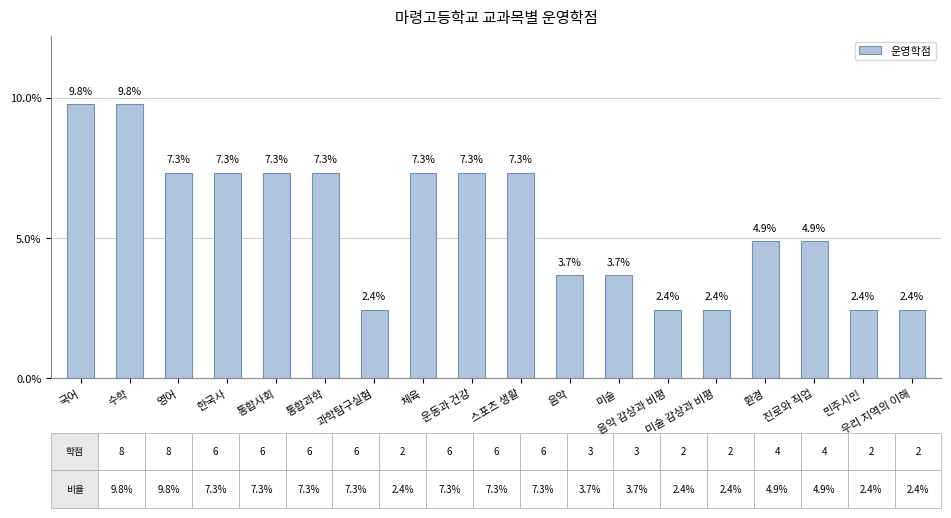

Where does the data first go above 7?

국어